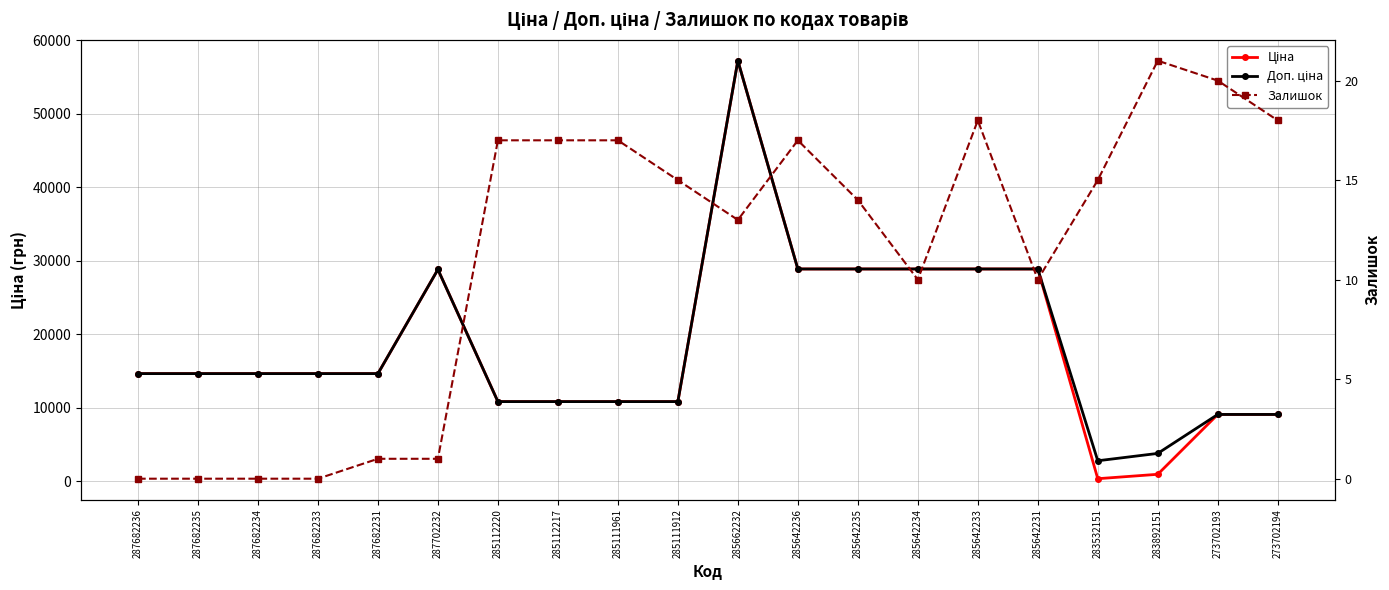

True or false: Доп. ціна and Залишок intersect in this chart.

False